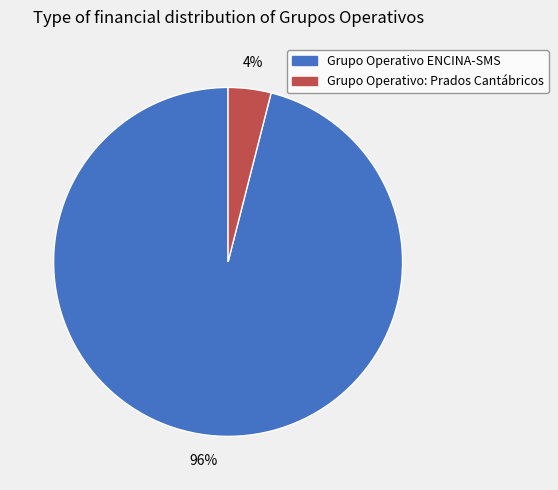

To the nearest percent, what is the difference between the Grupo Operativo ENCINA-SMS and Grupo Operativo: Prados Cantábricos slice percentages?

92%